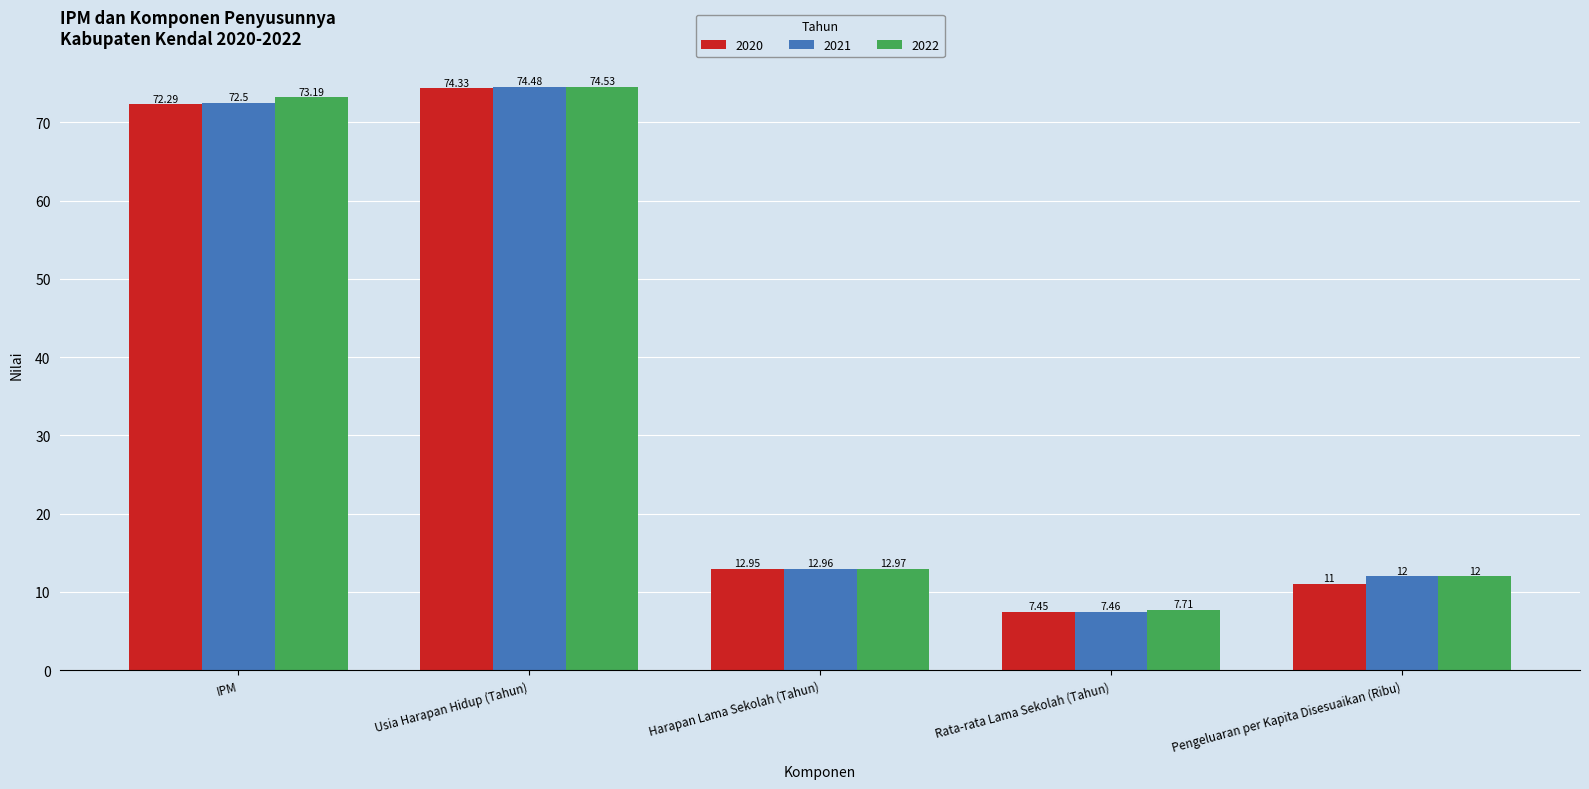

How many values in the 2021 series are below 12?

1